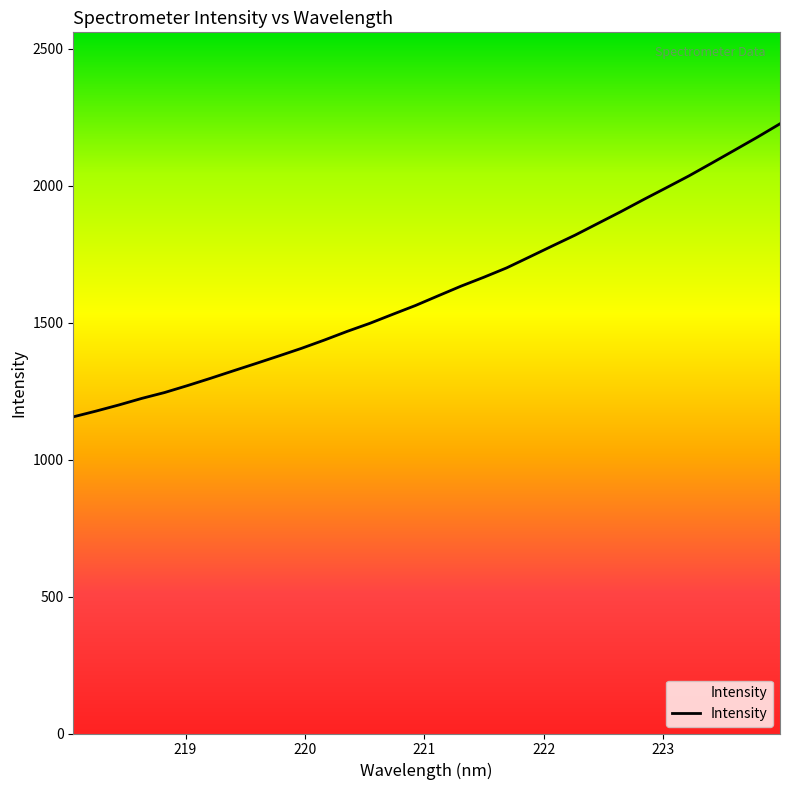

How many values are below 1598?

16